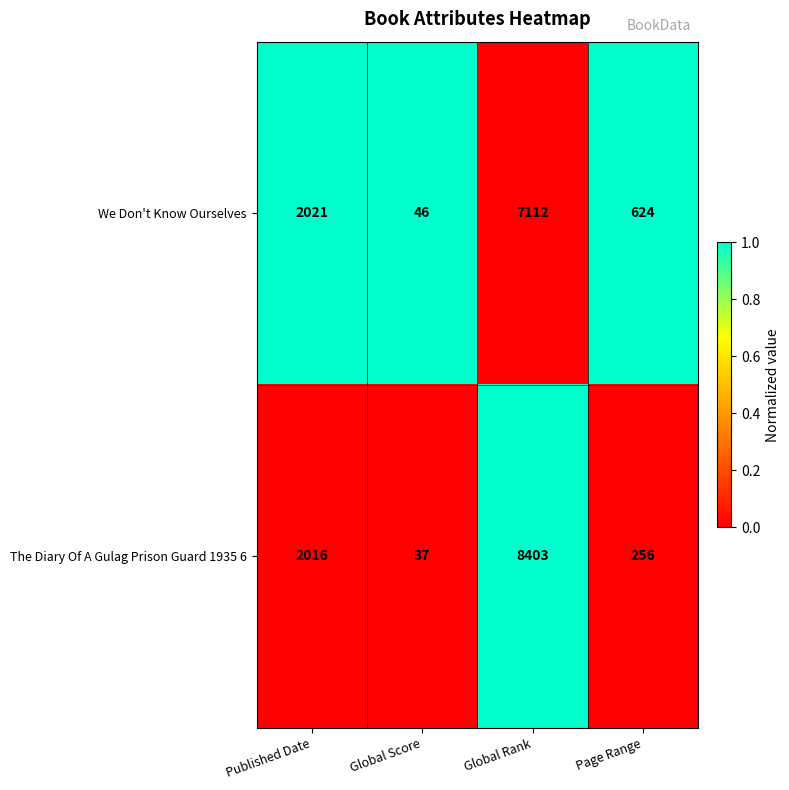

Between Global Rank and Page Range, which series saw the biggest shift?

The Diary Of A Gulag Prison Guard 1935 6